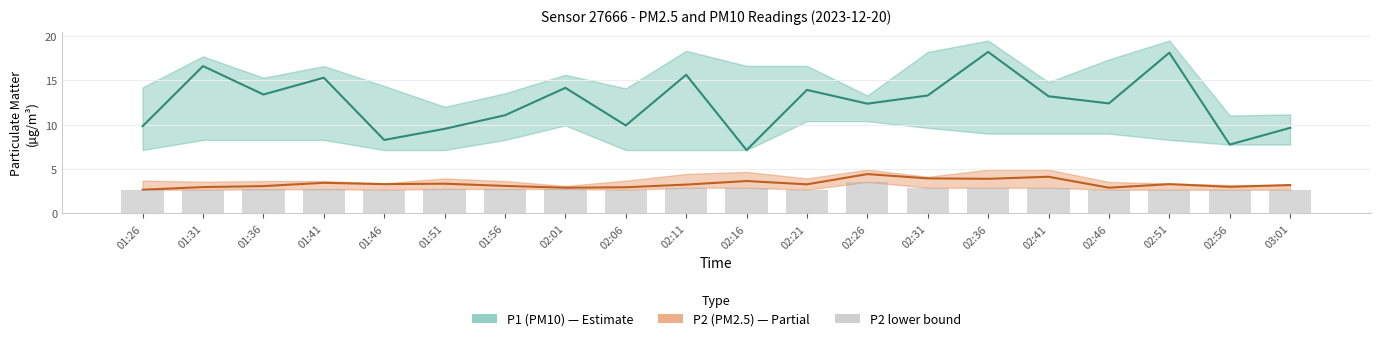

At which label does P1 (PM10) first exceed 13?

01:31